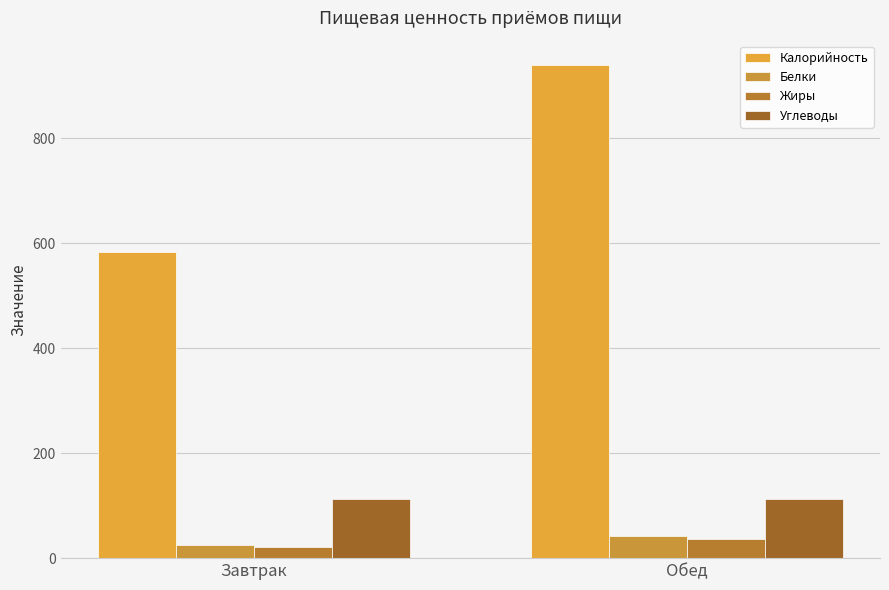

How many bars are there in each group?

4